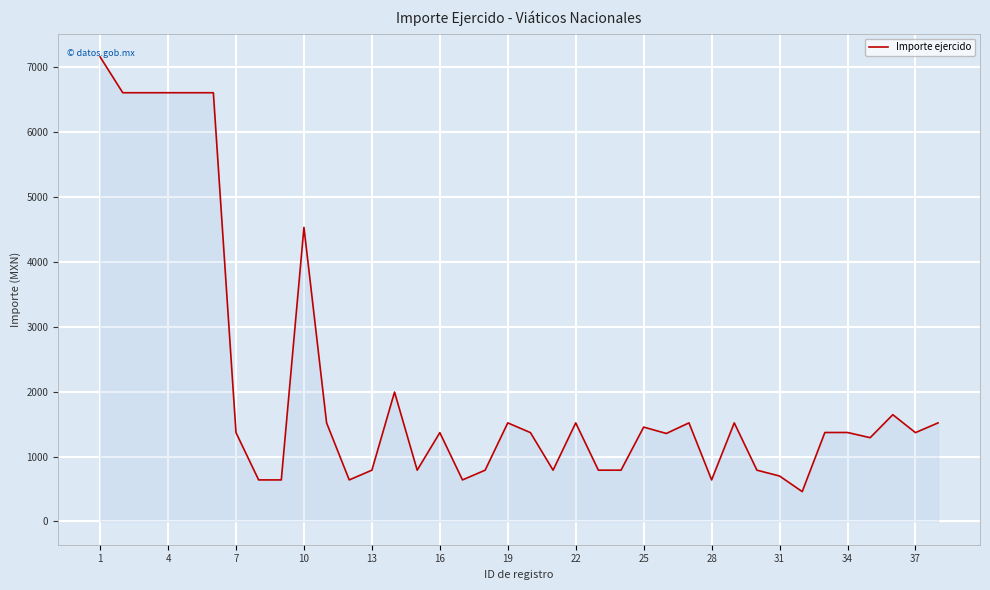

What is the smallest value displayed?

460.0